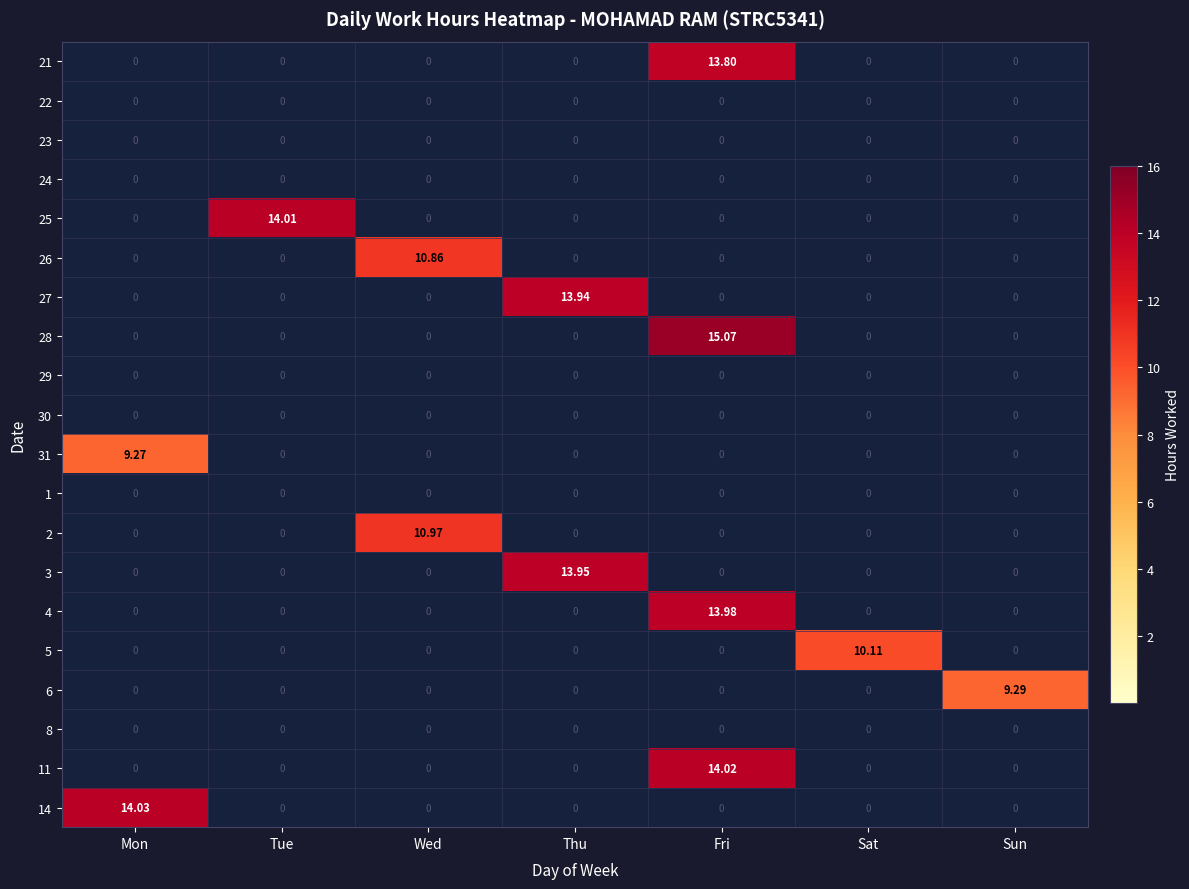

Which category has the highest value in the 5 series?

Sat